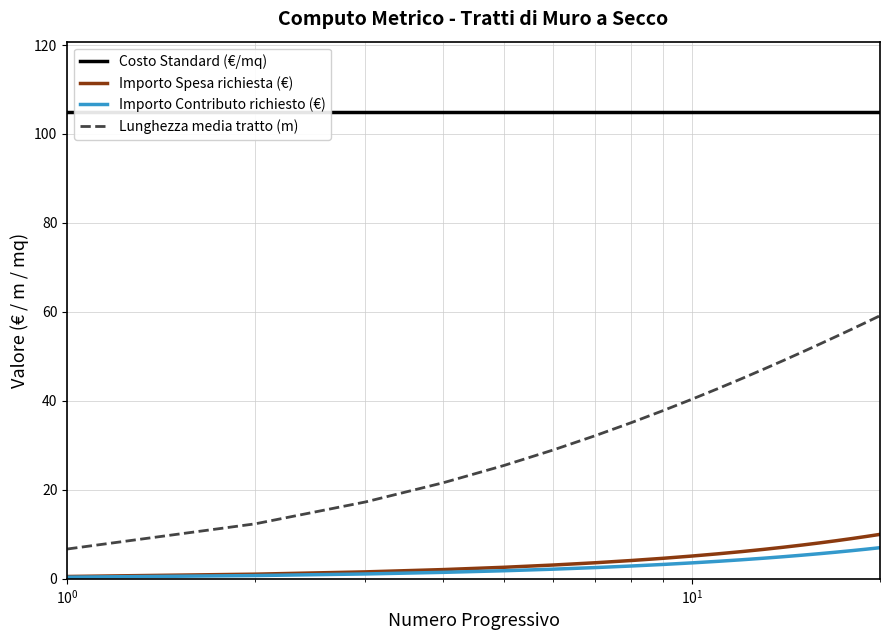

Does the chart display data point markers on the line(s)?

No